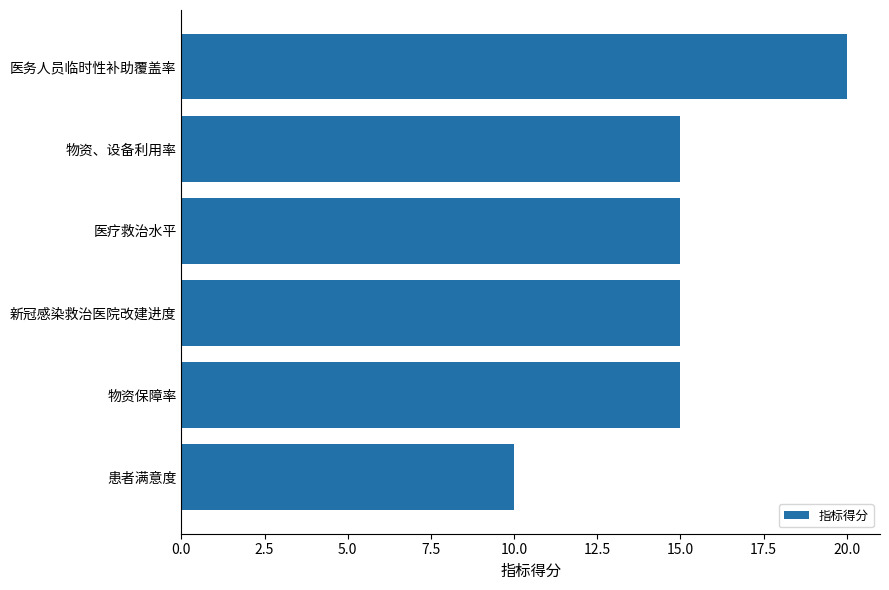

Reading top to bottom, transcribe all the data shown in this chart.

20	15	15	15	15	10